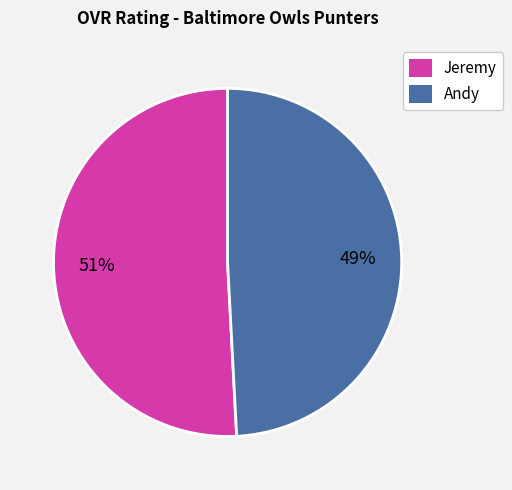

To the nearest percent, what percentage of the pie is Andy?

49%